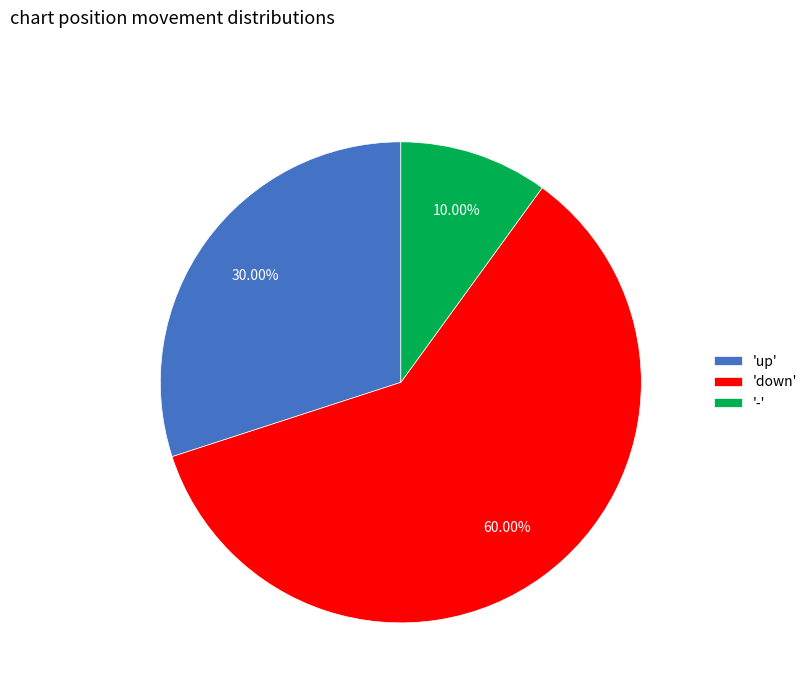

Is '-' the majority of the pie?

No